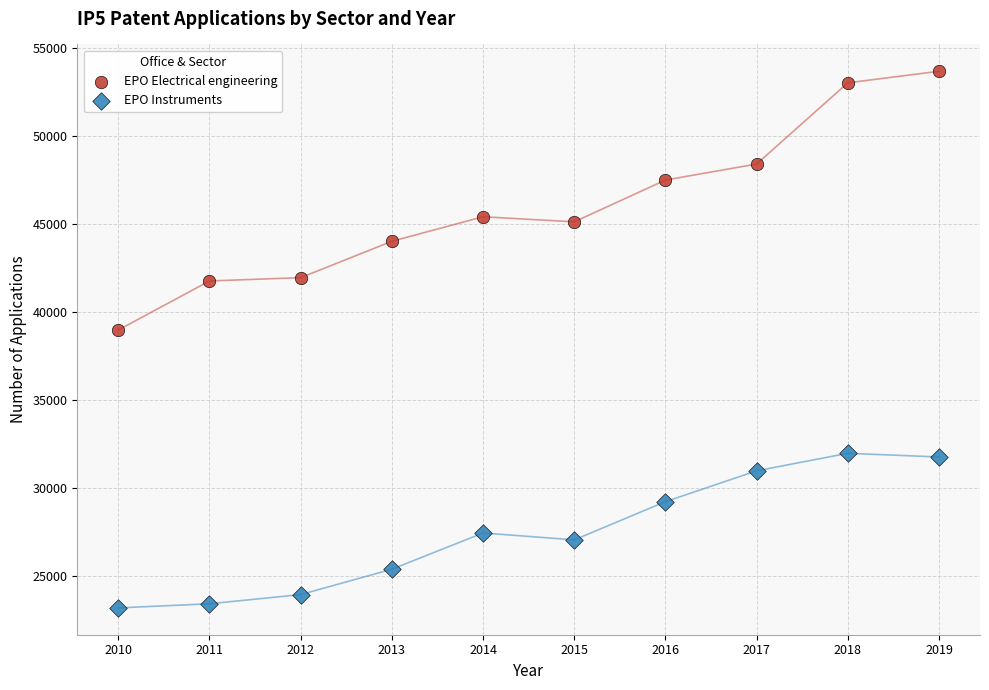

Across all data points, what is the range of X values (max minus min)?

9